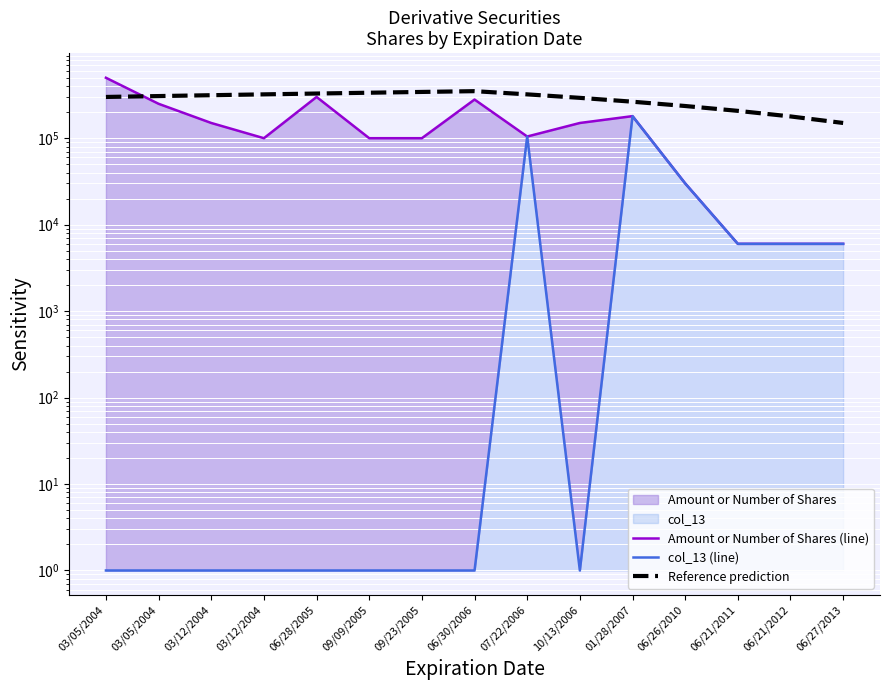

Rank the series by their average value, from lowest to highest.

col_13 (line), Amount or Number of Shares (line), Reference prediction